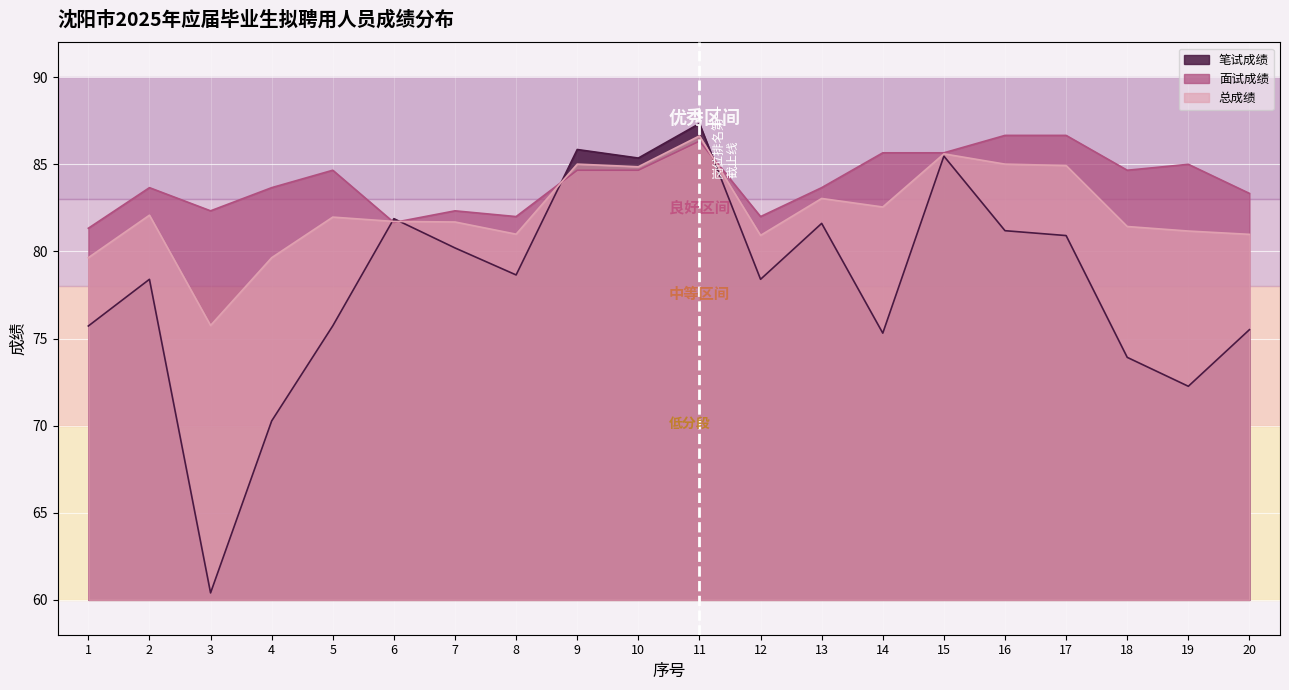

Which series has the widest spread of values?

笔试成绩